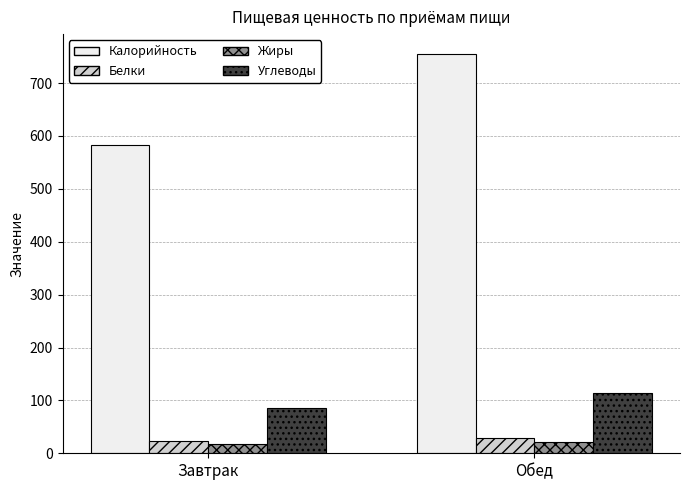

At which category is the sum across all series the highest?

Обед